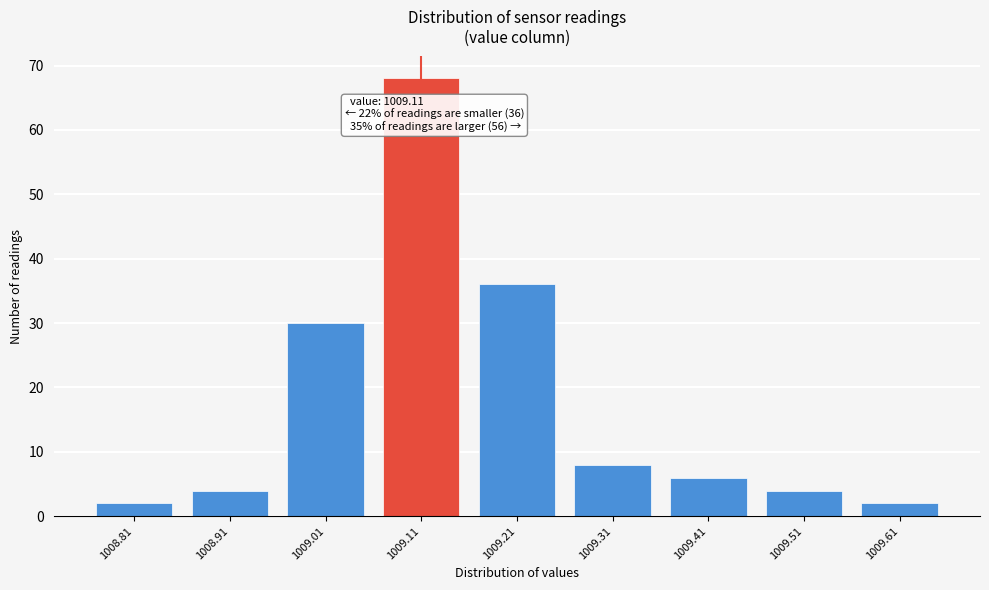

Reading left to right, extract all data points from this chart.

2	4	30	68	36	8	6	4	2